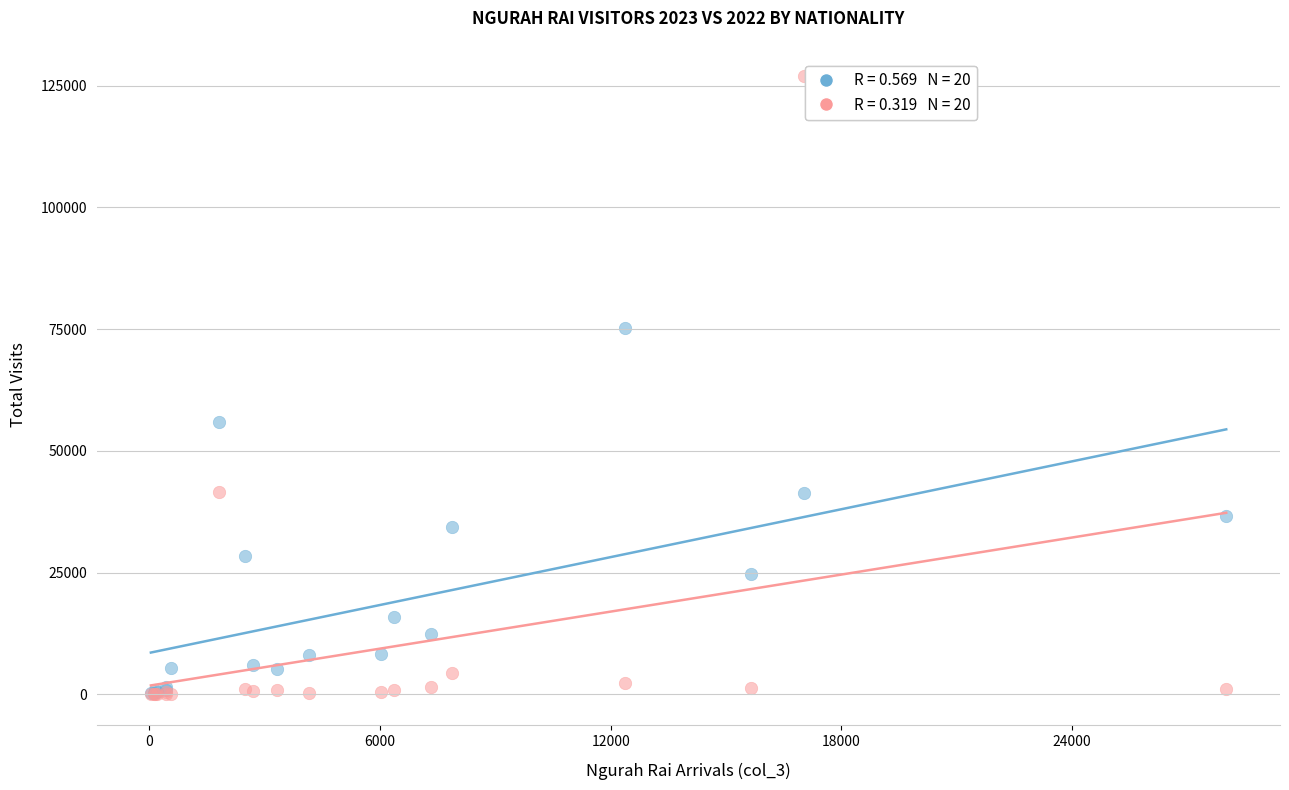

Across all series, what Y value is closest to 63513?

55946